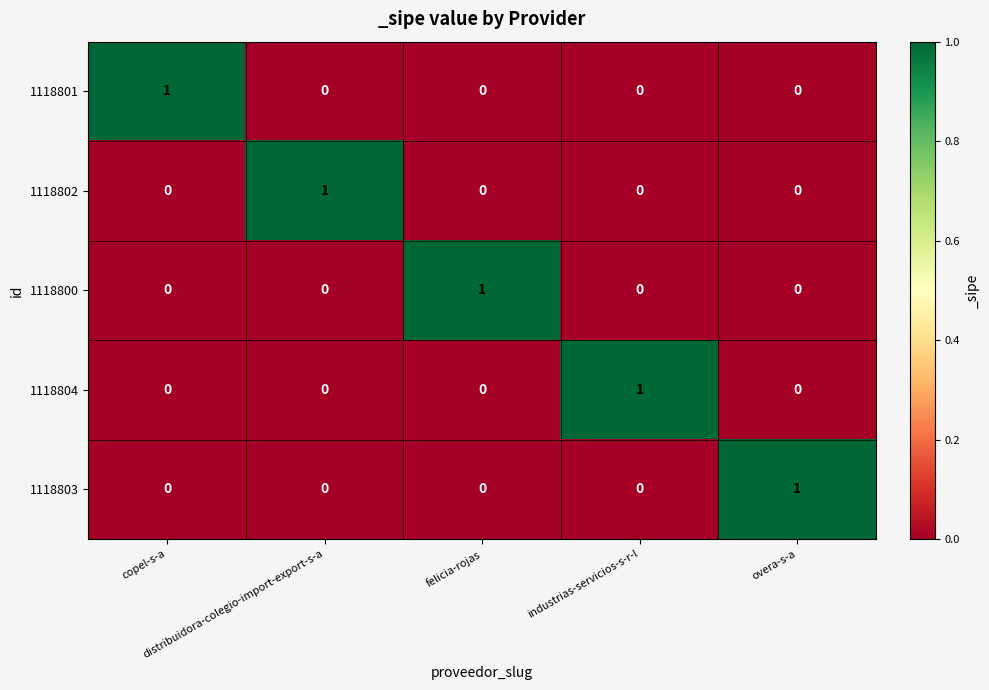

At how many categories does at least one series exceed 0?

5